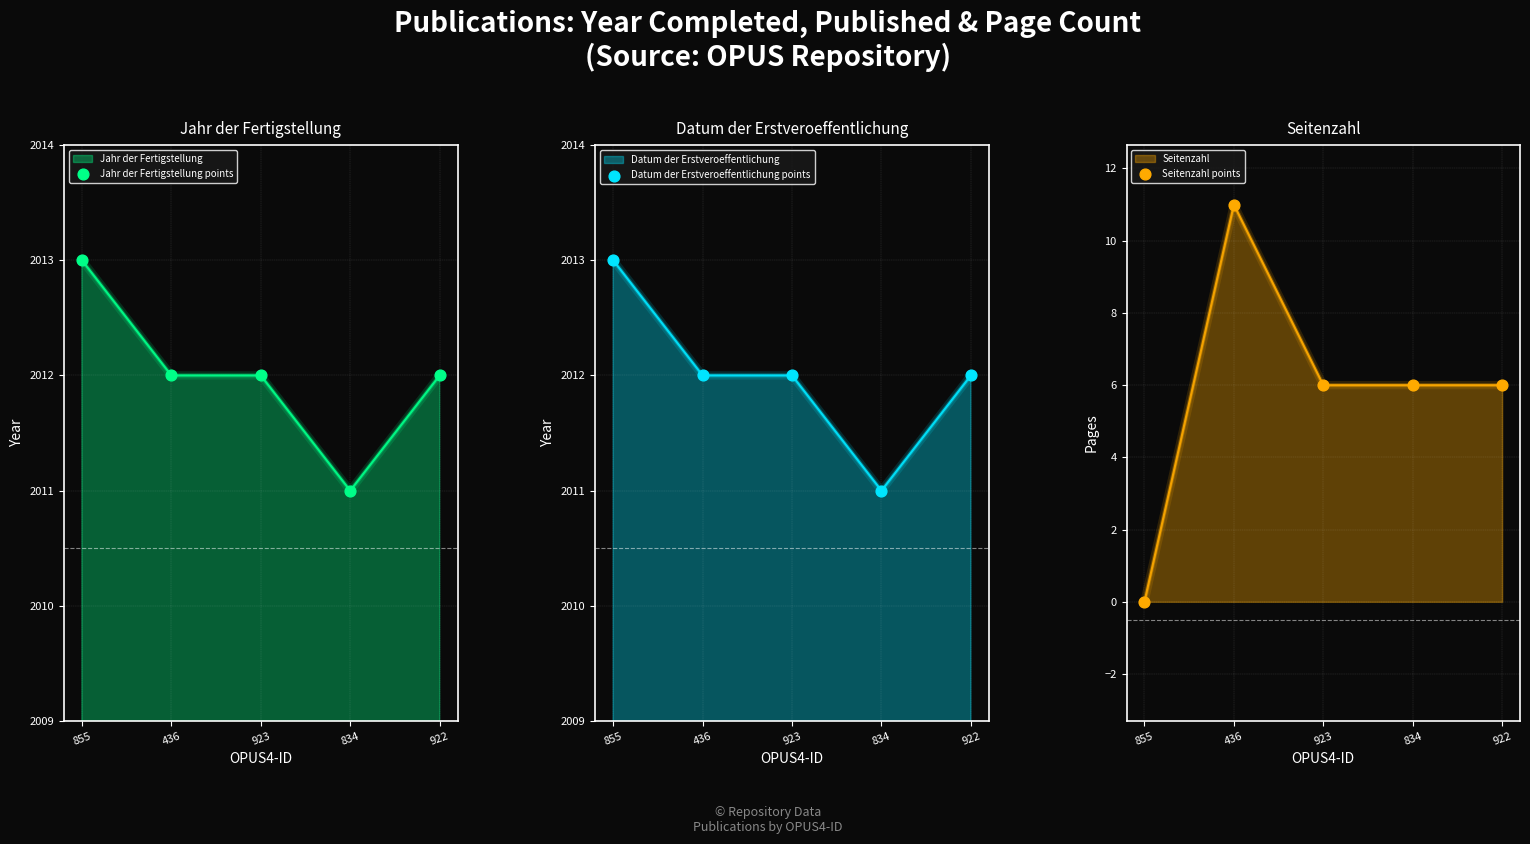

Which series has the widest spread of Y values?

Seitenzahl points